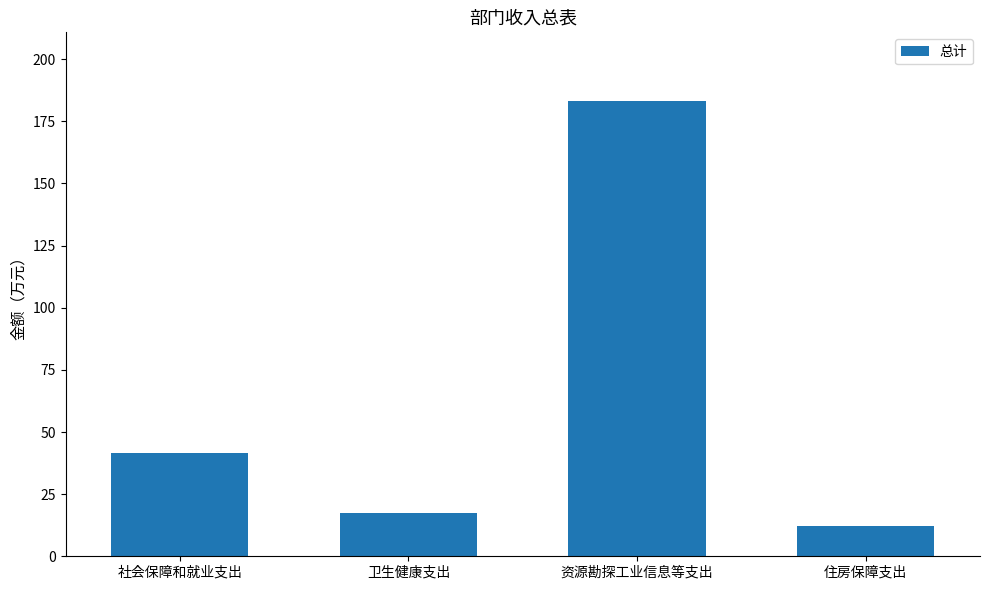

What is the value of the 3rd bar from the left?

183.3